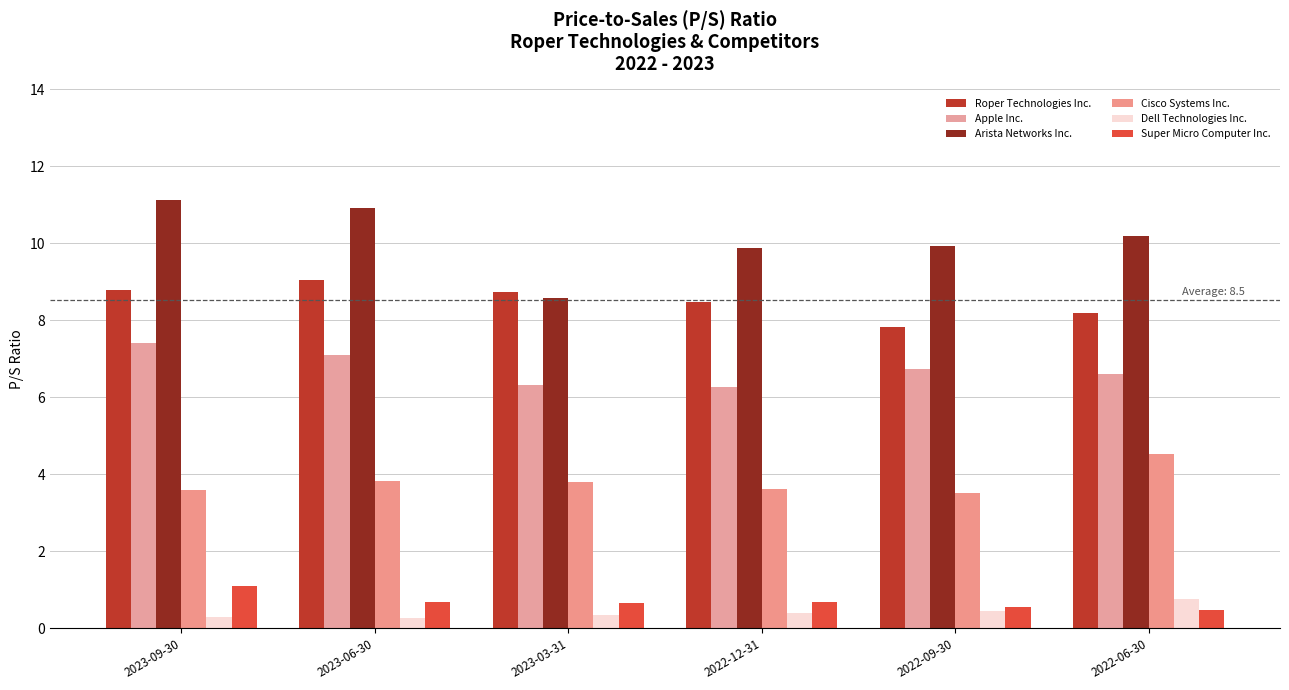

How many groups of bars are there?

6